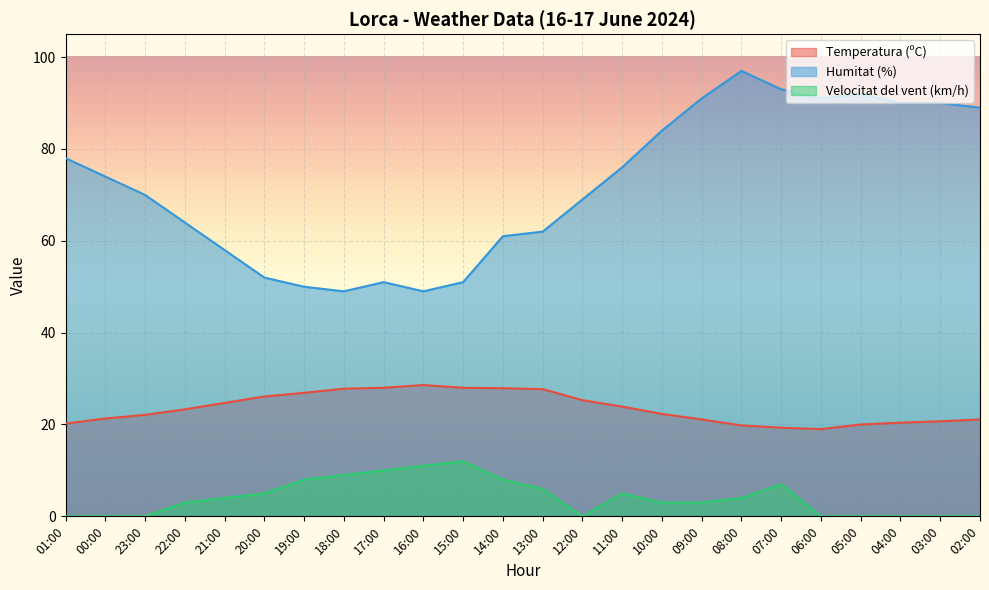

Reading right to left, what are all the values shown in this chart?

Temperatura (ºC): 21.1	20.7	20.4	20.0	19.0	19.3	19.8	21.1	22.3	23.9	25.3	27.7	27.9	28.0	28.6	28.0	27.8	26.9	26.1	24.7	23.3	22.1	21.3	20.2
Humitat (%): 89.0	90.0	90.0	92.0	91.0	93.0	97.0	91.0	84.0	76.0	69.0	62.0	61.0	51.0	49.0	51.0	49.0	50.0	52.0	58.0	64.0	70.0	74.0	78.0
Velocitat del vent (km/h): 0.0	0.0	0.0	0.0	0.0	7.0	4.0	3.0	3.0	5.0	0.0	6.0	8.0	12.0	11.0	10.0	9.0	8.0	5.0	4.0	3.0	0.0	0.0	0.0